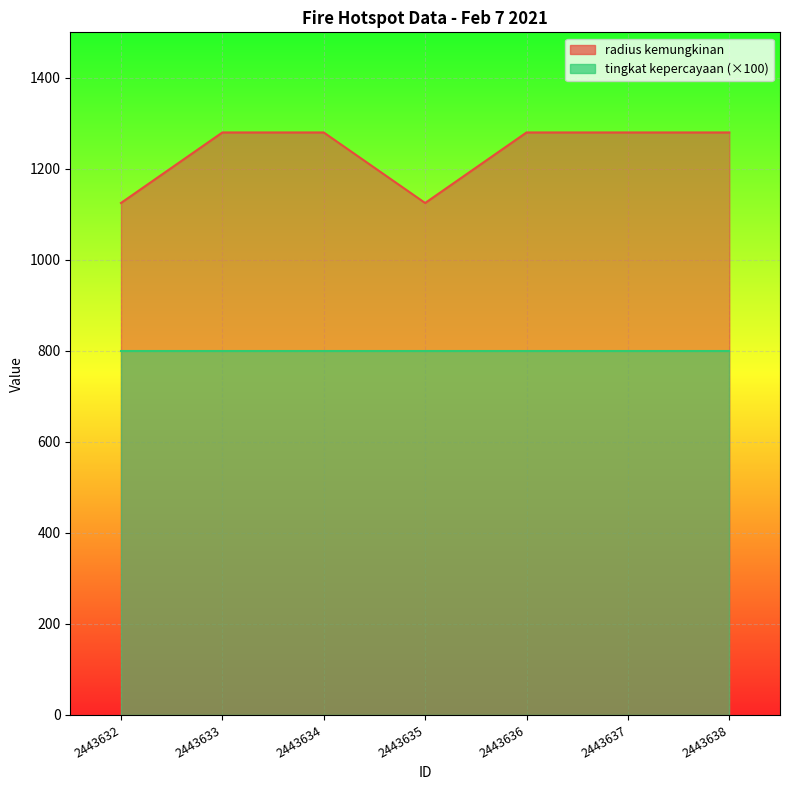

True or false: the data has more than 1 interior local peaks.

False